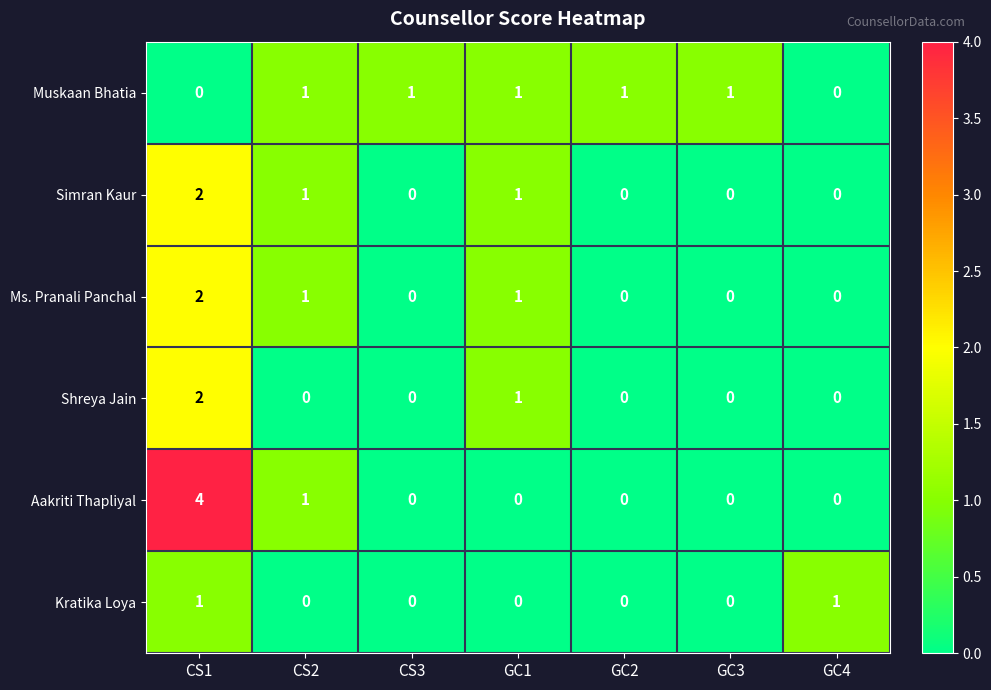

How many Aakriti Thapliyal values are between 0 and 1?

6